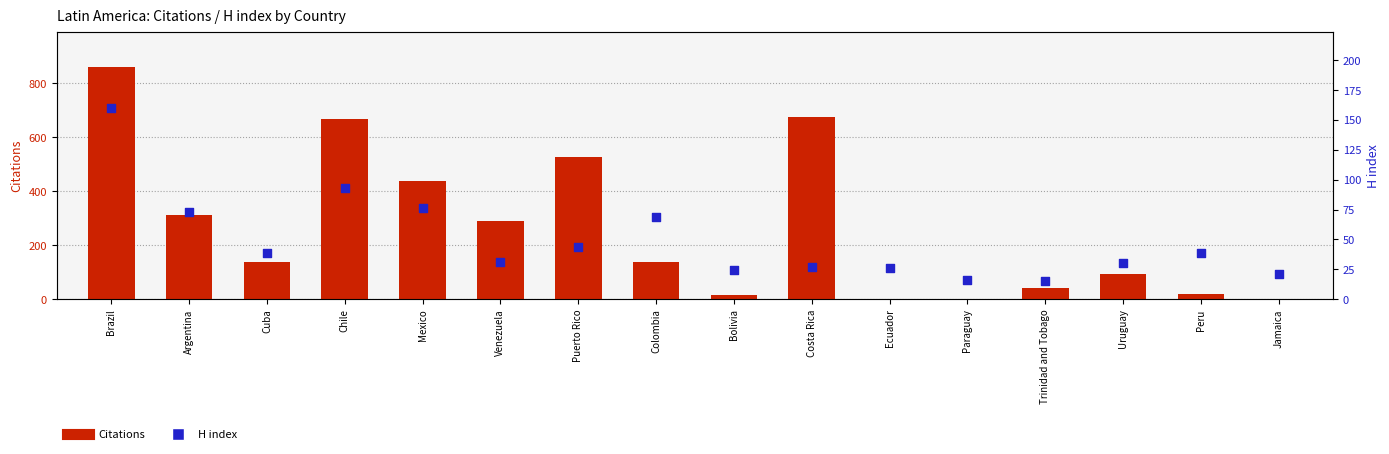

What is the total value across all series at Argentina?

387